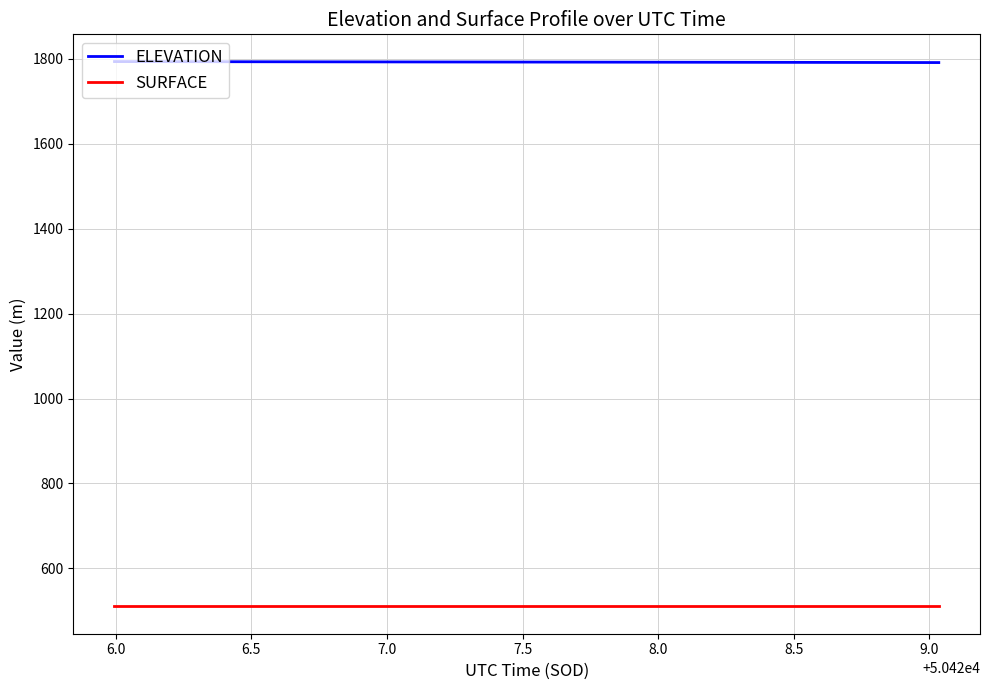

Which series has the largest total across all categories?

ELEVATION